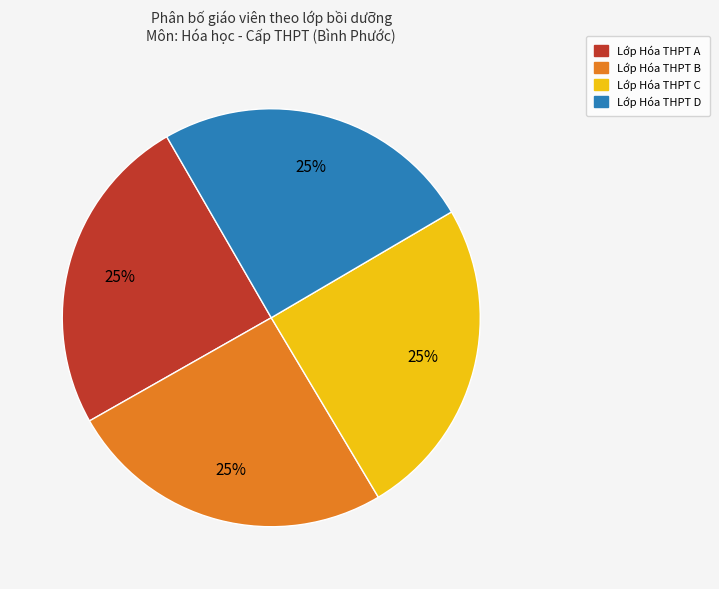

To the nearest percent, what is the combined percentage of Lớp Hóa THPT C and Lớp Hóa THPT D?

50%